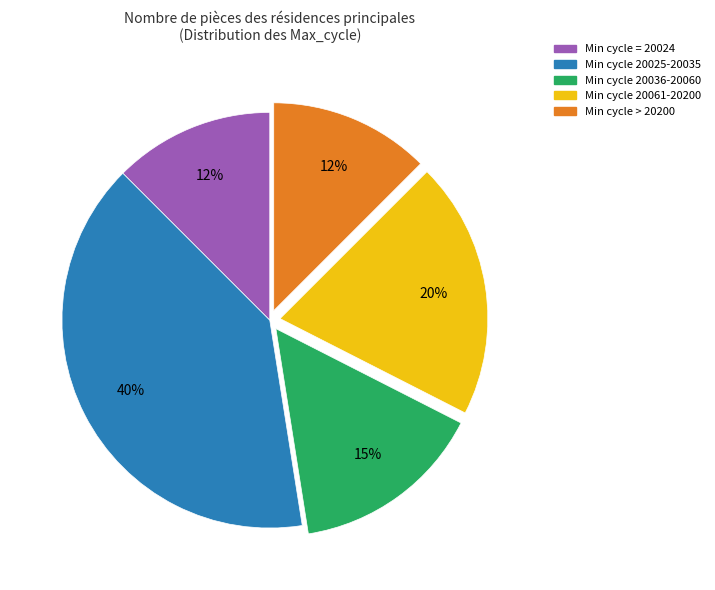

To the nearest percent, what is the average slice percentage?

20%